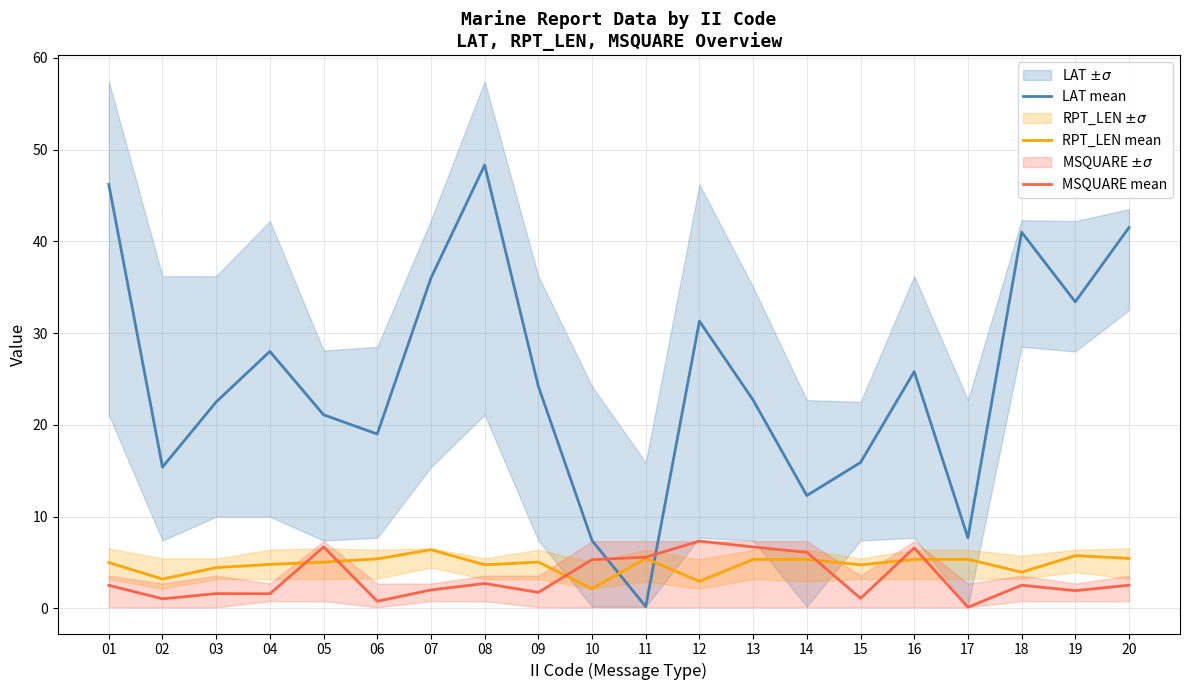

Does the chart have visible grid lines?

Yes